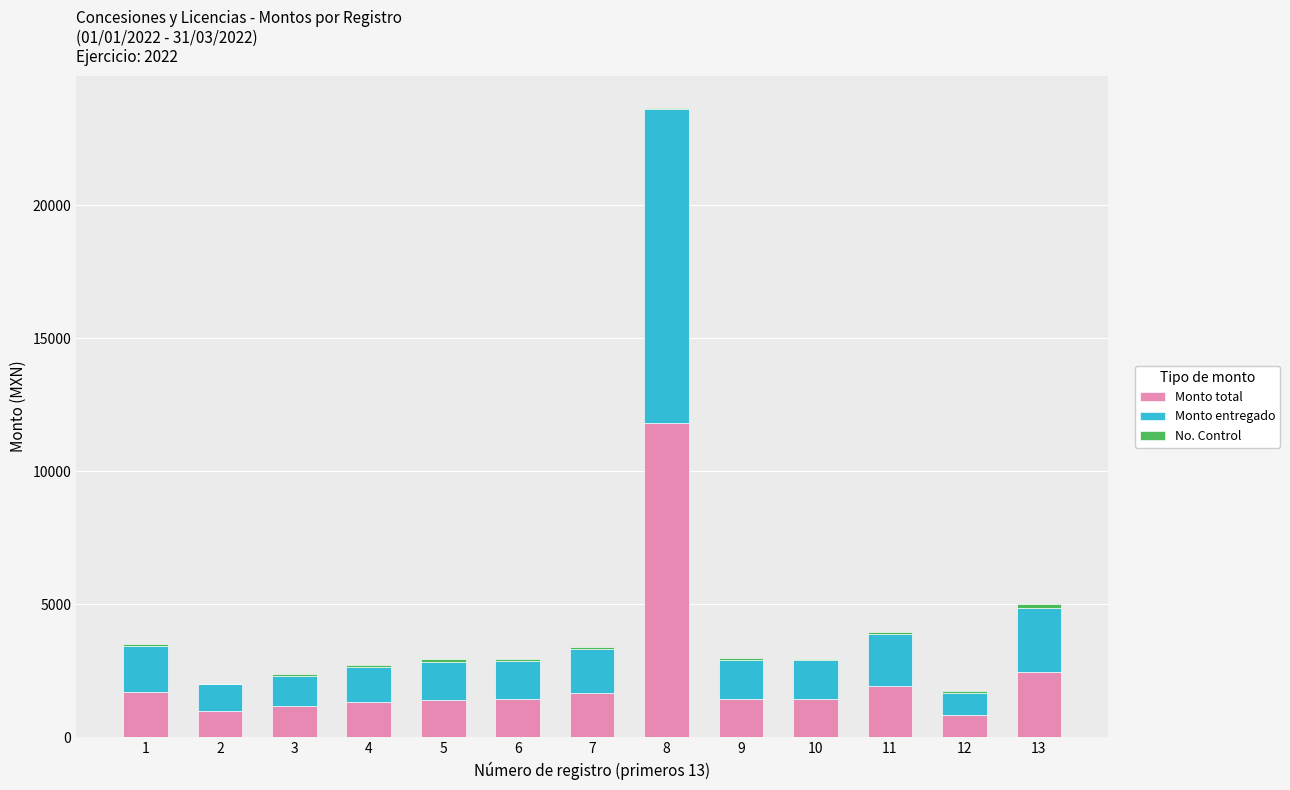

At which category is the sum across all series the highest?

8